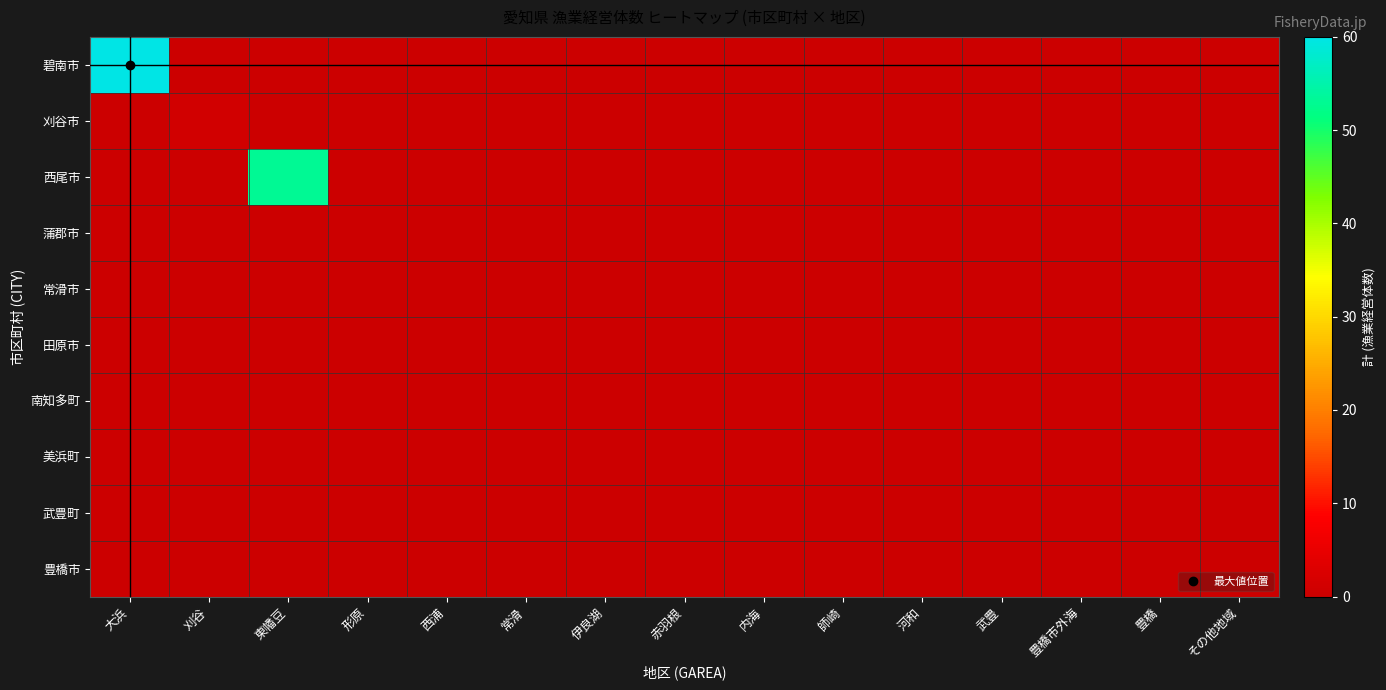

Which series has the largest range (max minus min)?

碧南市